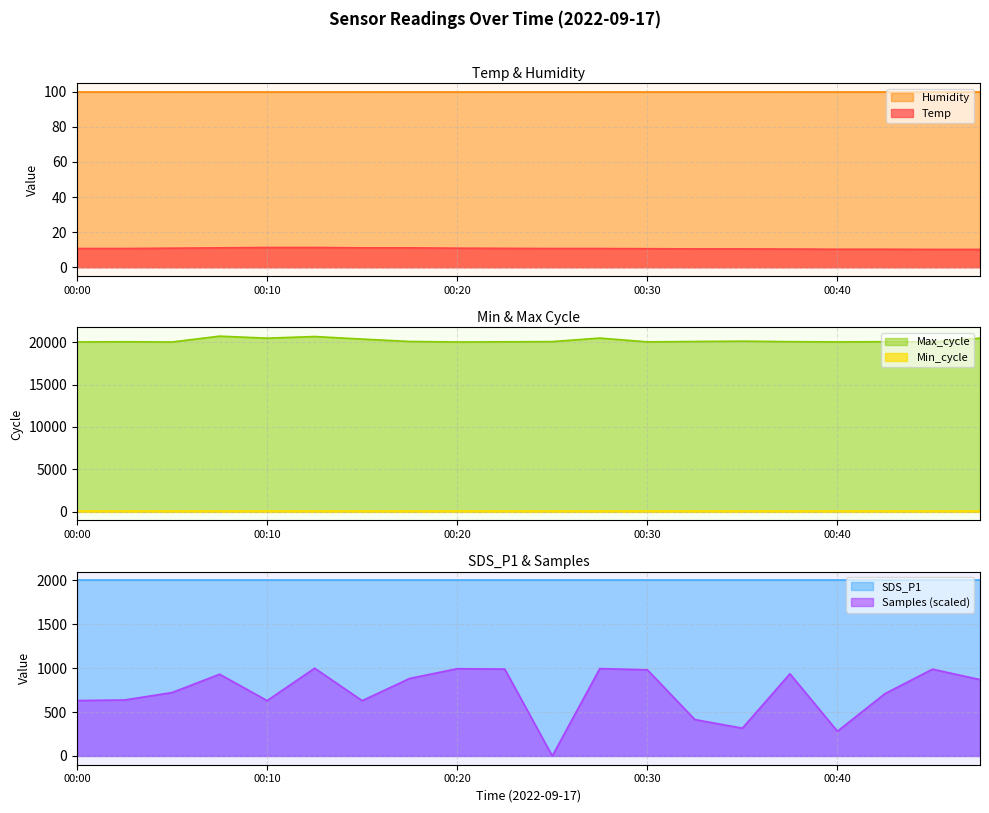

What is the difference between the second highest and minimum values in the Temp series?

1.1